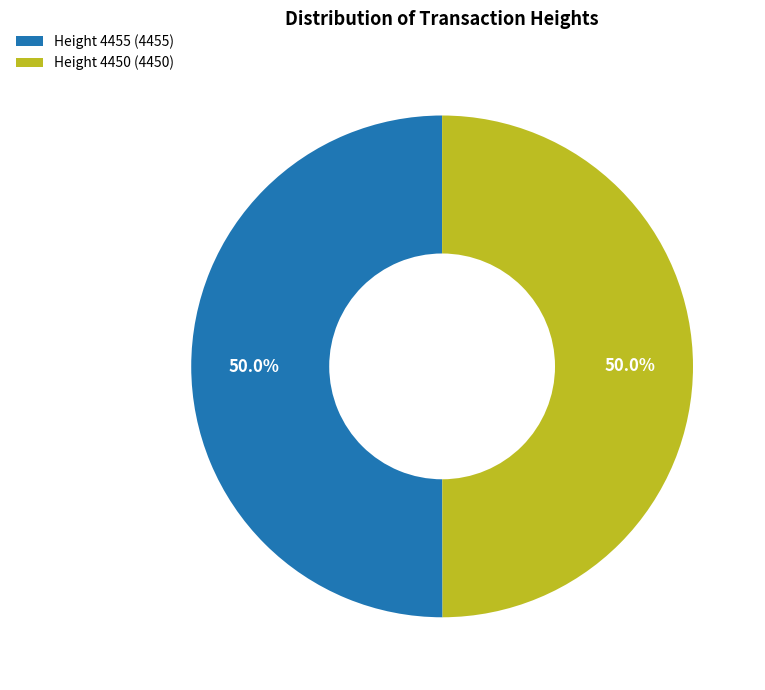

What is the ratio of the value at Height 4450 (4450) to the value at Height 4455 (4455)?

1.0